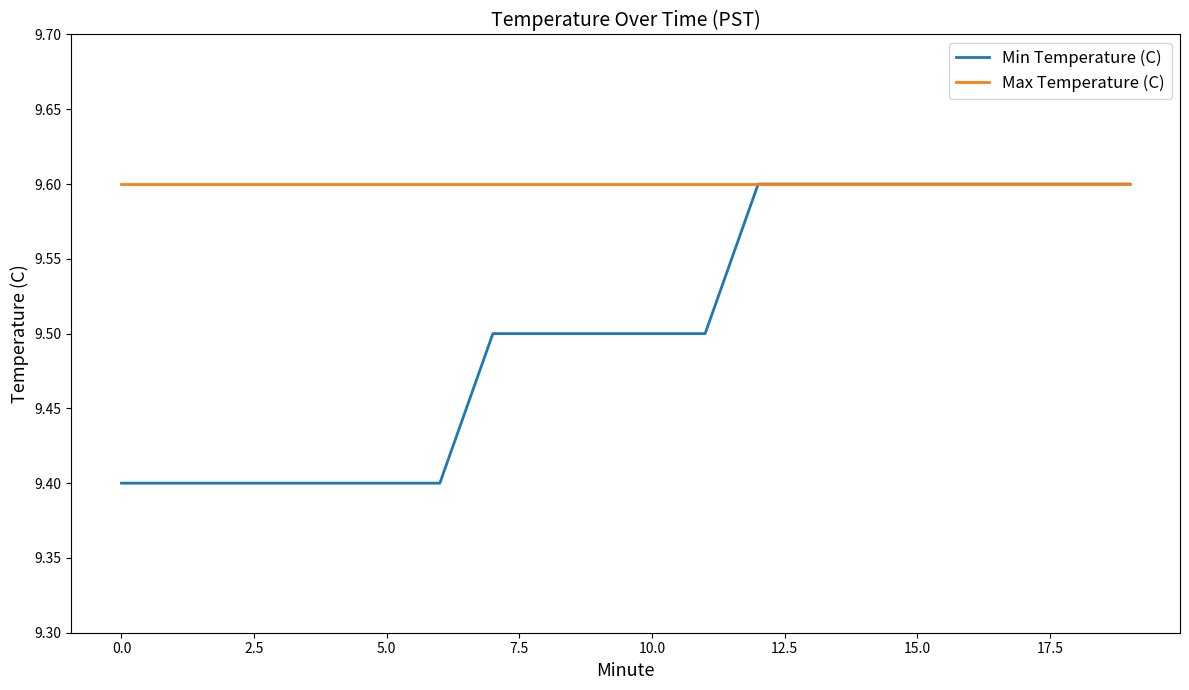

Which series has the widest spread of values?

Min Temperature (C)